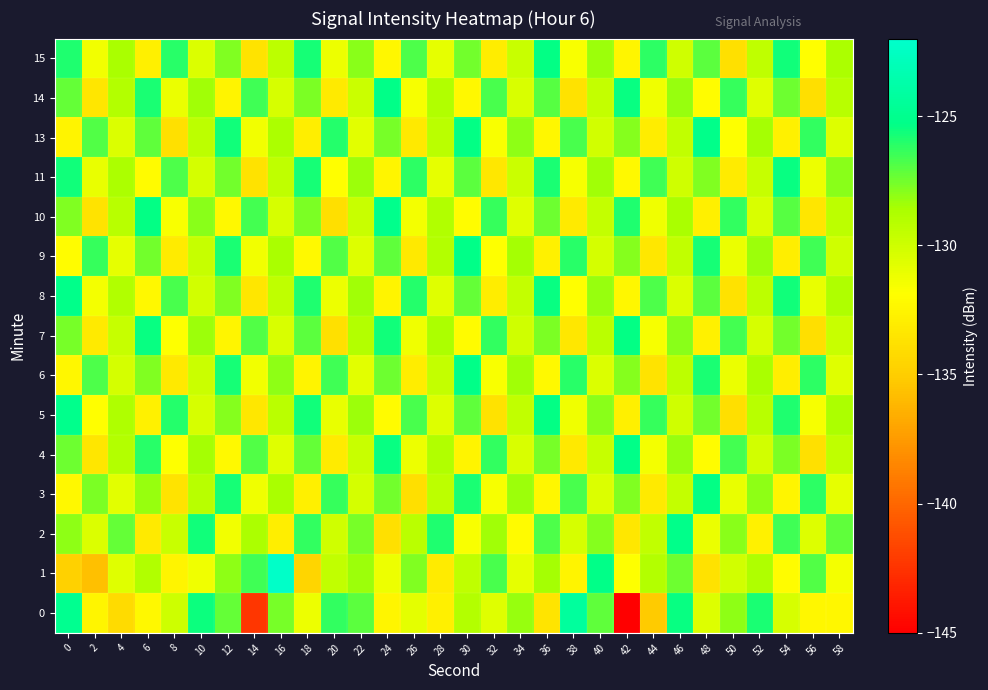

What is the minimum value shown in the chart?

-145.3